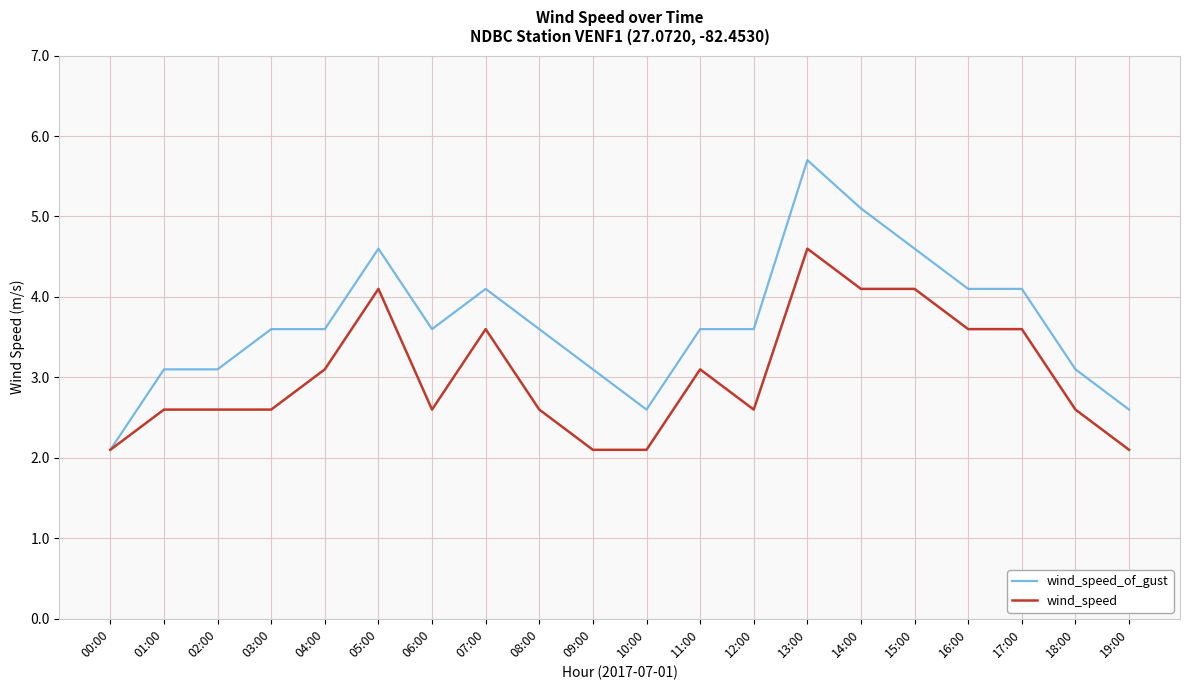

How many values in the wind_speed_of_gust series are below 3?

3